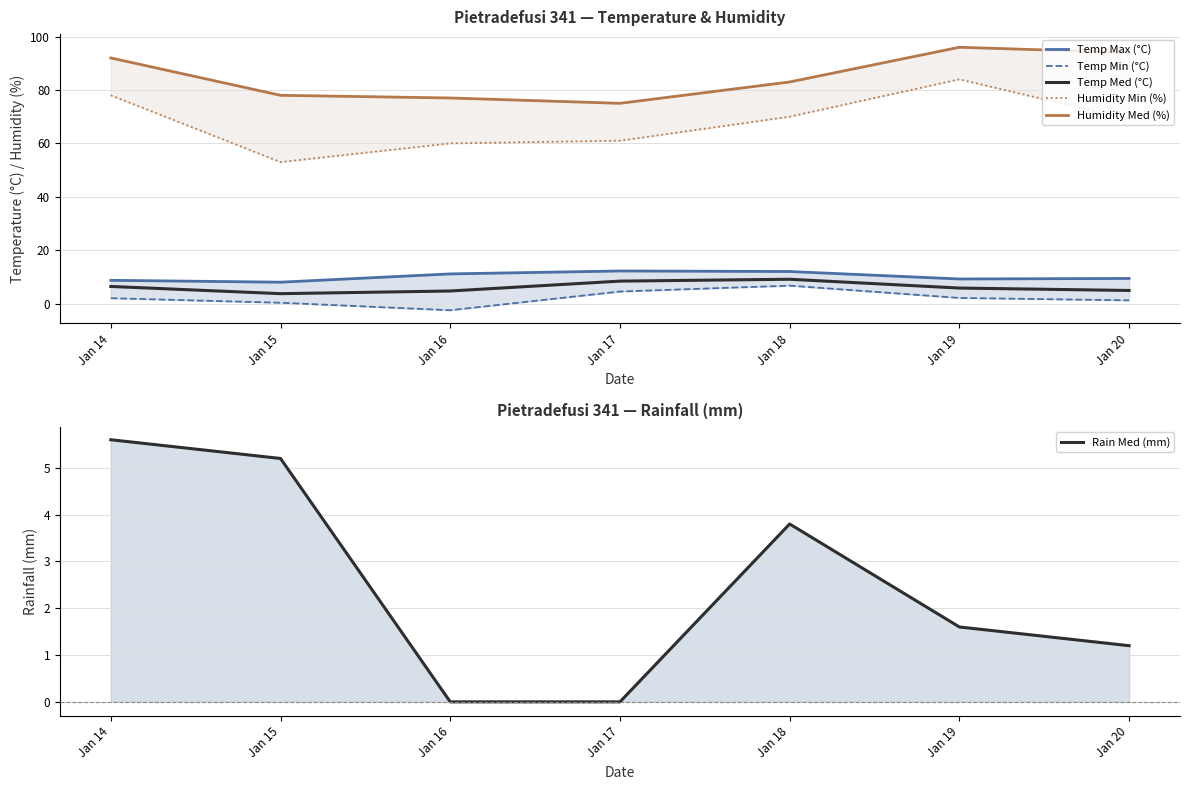

What is the minimum value shown in the chart?

-2.5